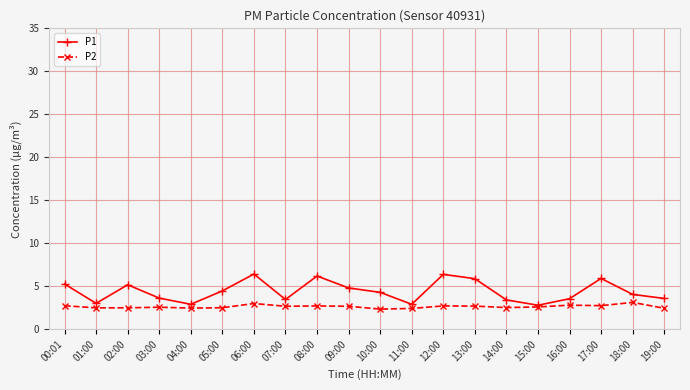

How many categories are shown in the chart?

20